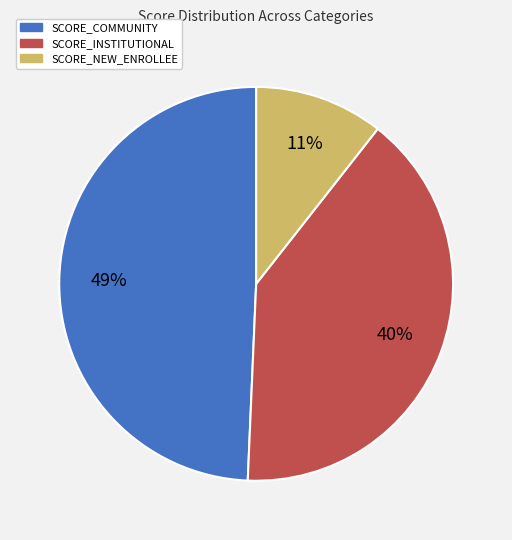

To the nearest percent, what is the average slice percentage?

33%